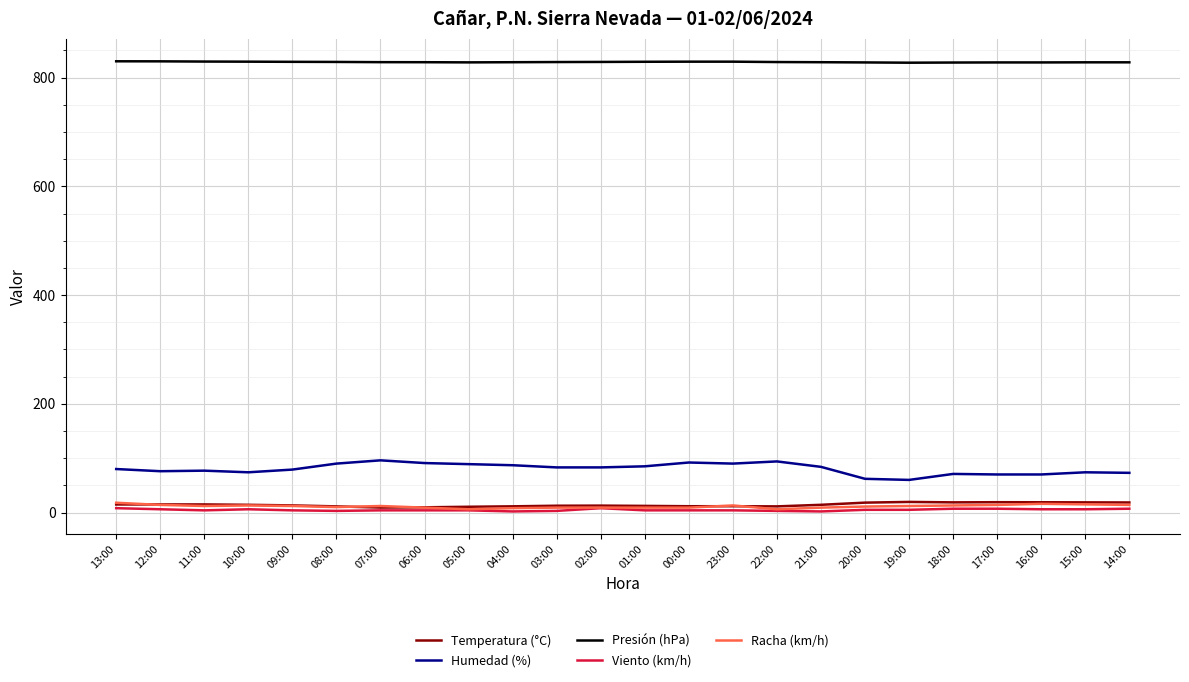

The value of Humedad (%) at 21:00 is 84.0. True or false?

True